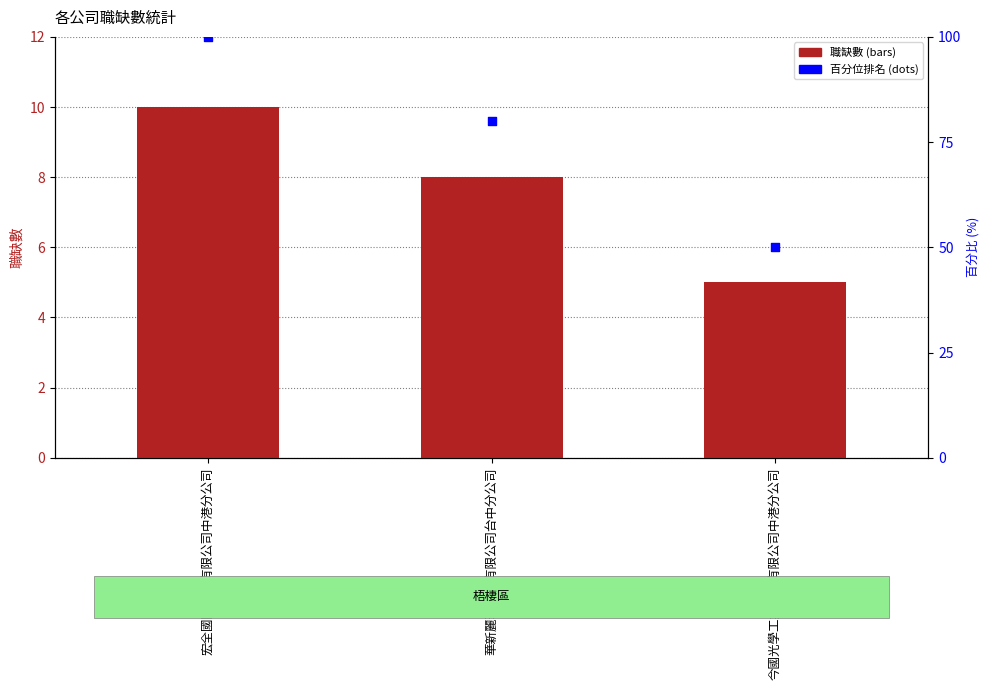

At how many categories does at least one series exceed 11?

3